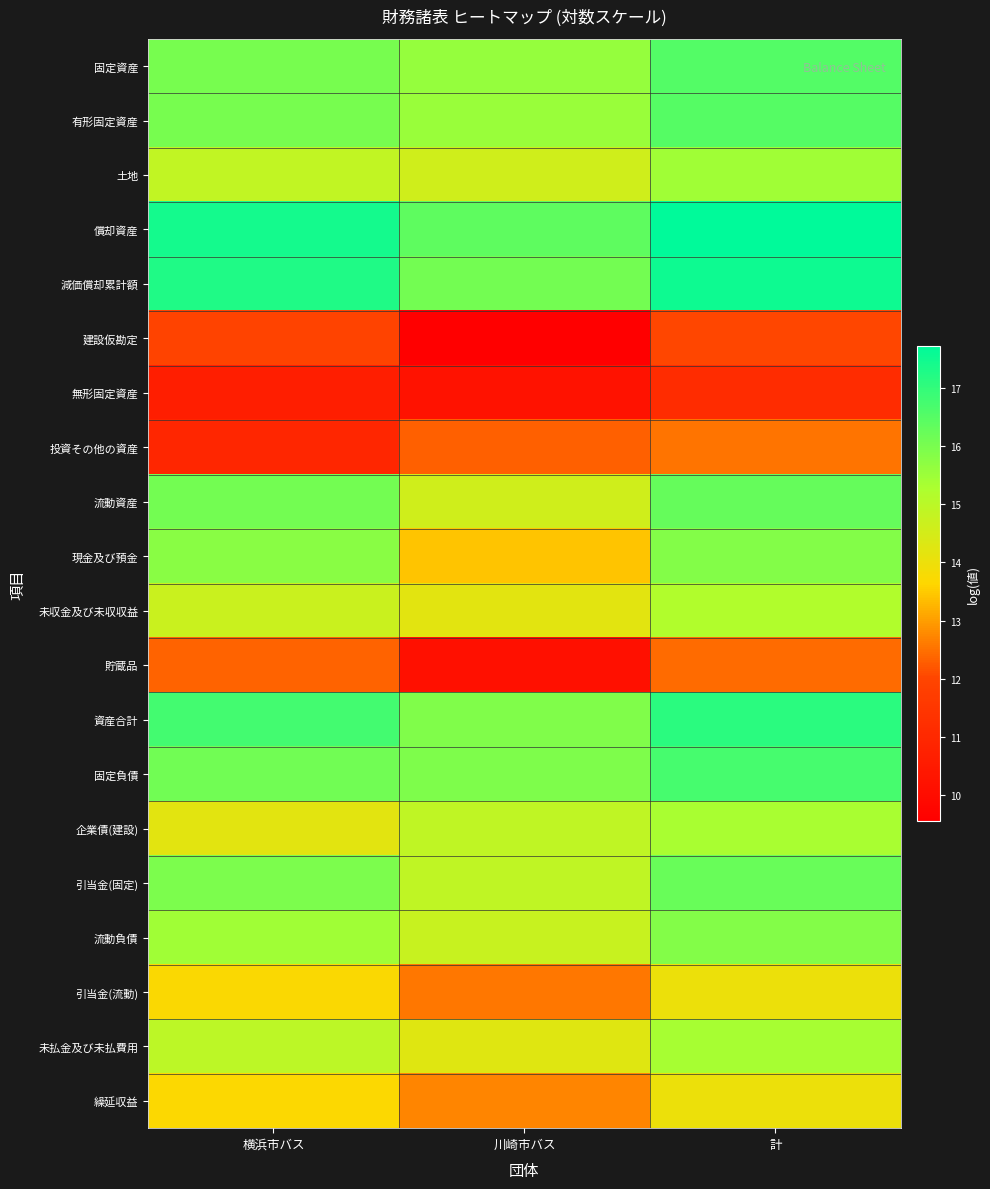

Reading left to right, extract all data points from this chart.

固定資産: 横浜市バス=16.0	川崎市バス=15.6	計=16.5
有形固定資産: 横浜市バス=16.0	川崎市バス=15.6	計=16.5
土地: 横浜市バス=14.9	川崎市バス=14.6	計=15.4
償却資産: 横浜市バス=17.4	川崎市バス=16.4	計=17.7
減価償却累計額: 横浜市バス=17.3	川崎市バス=16.1	計=17.5
建設仮勘定: 横浜市バス=11.9	川崎市バス=9.5	計=12.0
無形固定資産: 横浜市バス=10.7	川崎市バス=10.2	計=11.1
投資その他の資産: 横浜市バス=10.9	川崎市バス=12.3	計=12.5
流動資産: 横浜市バス=16.1	川崎市バス=14.6	計=16.3
現金及び預金: 横浜市バス=15.8	川崎市バス=13.4	計=15.9
未収金及び未収収益: 横浜市バス=14.7	川崎市バス=14.2	計=15.2
貯蔵品: 横浜市バス=12.3	川崎市バス=10.1	計=12.4
資産合計: 横浜市バス=16.8	川崎市バス=15.9	計=17.1
固定負債: 横浜市バス=16.1	川崎市バス=15.9	計=16.7
企業債(建設): 横浜市バス=14.2	川崎市バス=14.9	計=15.3
引当金(固定): 横浜市バス=16.0	川崎市バス=14.9	計=16.3
流動負債: 横浜市バス=15.4	川崎市バス=14.8	計=15.9
引当金(流動): 横浜市バス=13.7	川崎市バス=12.6	計=14.0
未払金及び未払費用: 横浜市バス=15.0	川崎市バス=14.3	計=15.4
繰延収益: 横浜市バス=13.7	川崎市バス=12.7	計=14.0